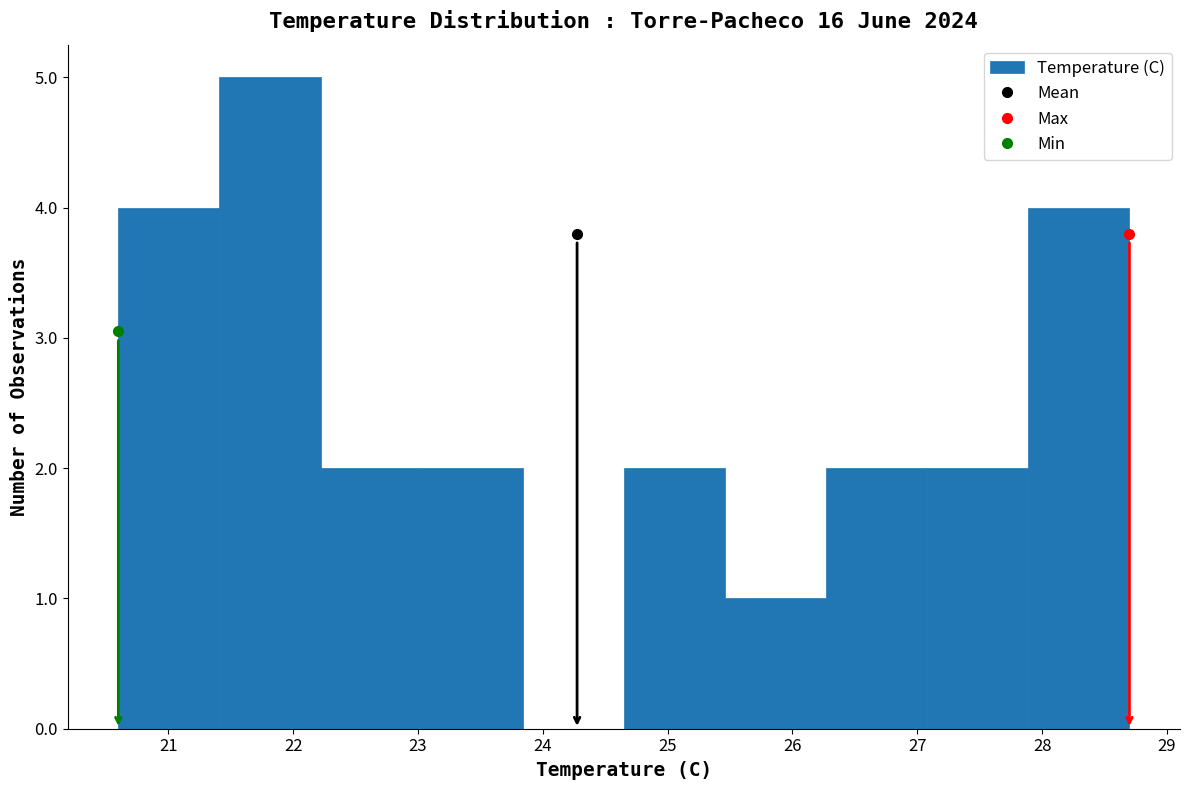

Which range on the x-axis has the tallest bar?

21.41 to 22.22